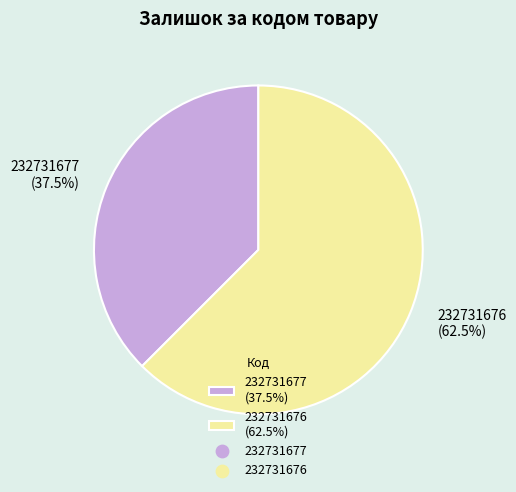

Combined, what portion of the pie is 232731677 (37.5%) and 232731676 (62.5%)?

100.0%